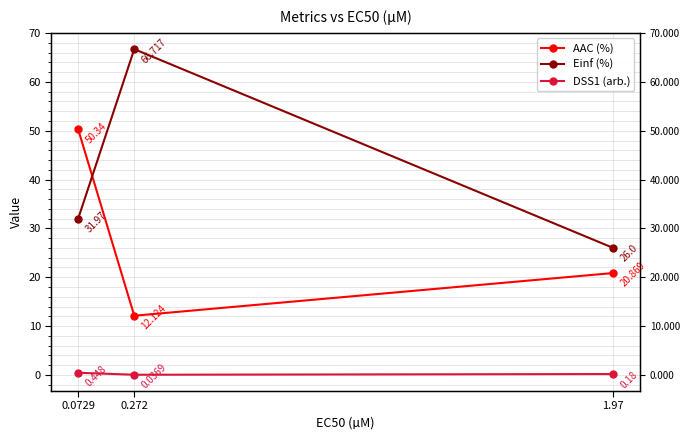

What is the label of the 1st point from the right?

1.97